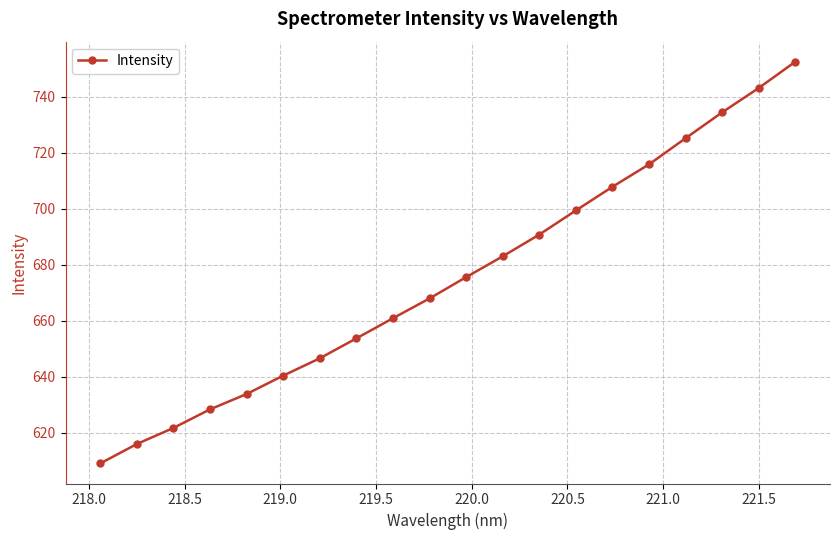

What is the difference between the maximum and minimum values?

143.6